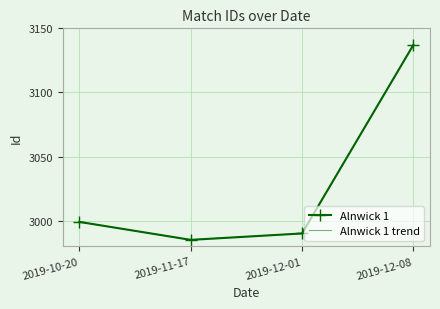

What is the difference between the second highest and minimum values in the Alnwick 1 trend series?

14